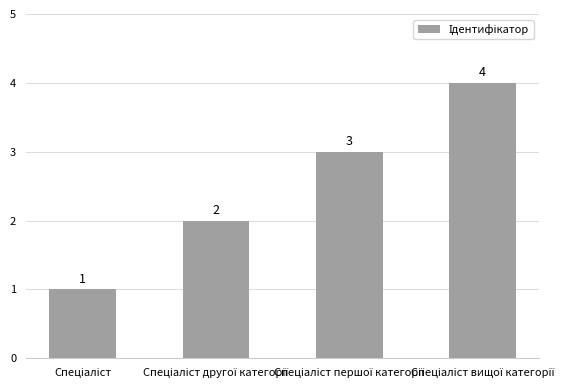

What is the sum of all values?

10